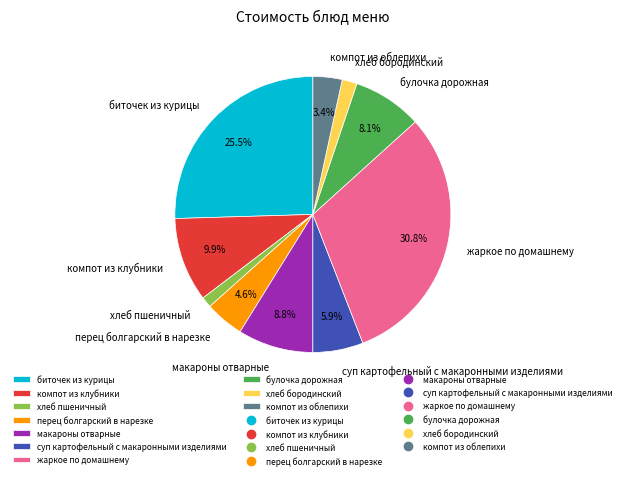

Which has a higher value, перец болгарский в нарезке or биточек из курицы?

биточек из курицы